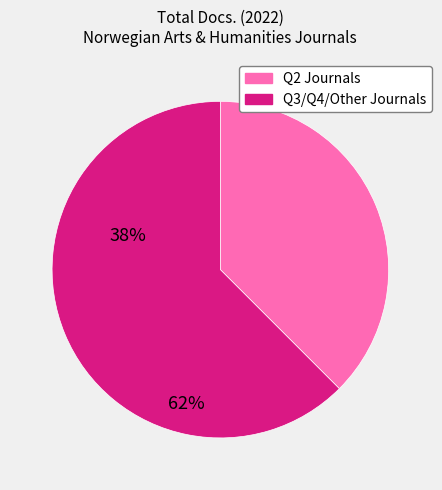

Is there a majority slice in this chart?

Yes